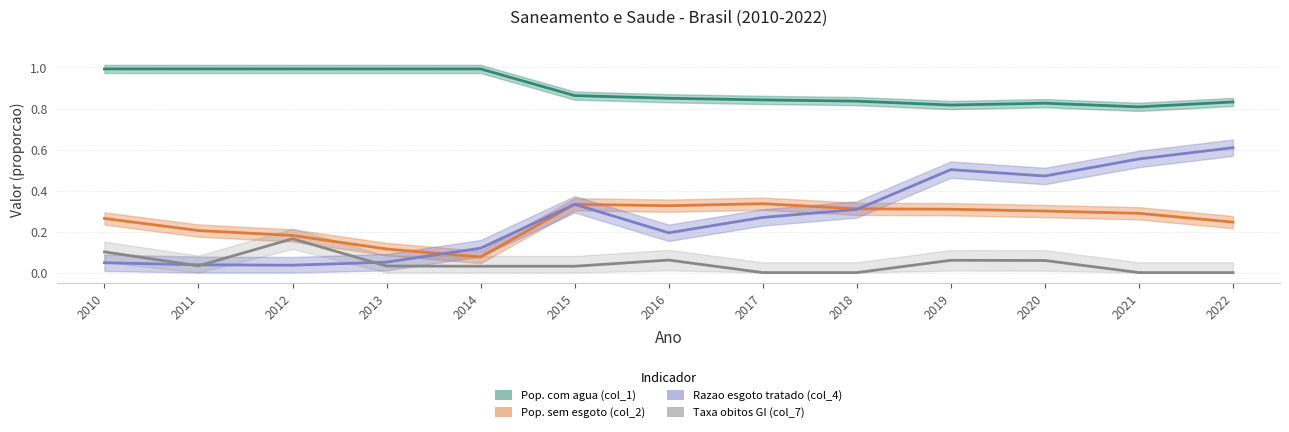

What is the sum of all Taxa obitos GI (col_7) values?

0.6